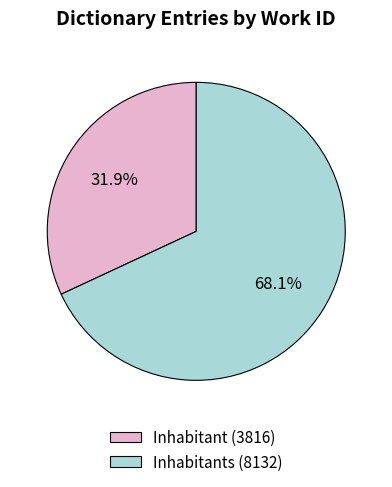

To the nearest percent, what is the average slice percentage?

50%